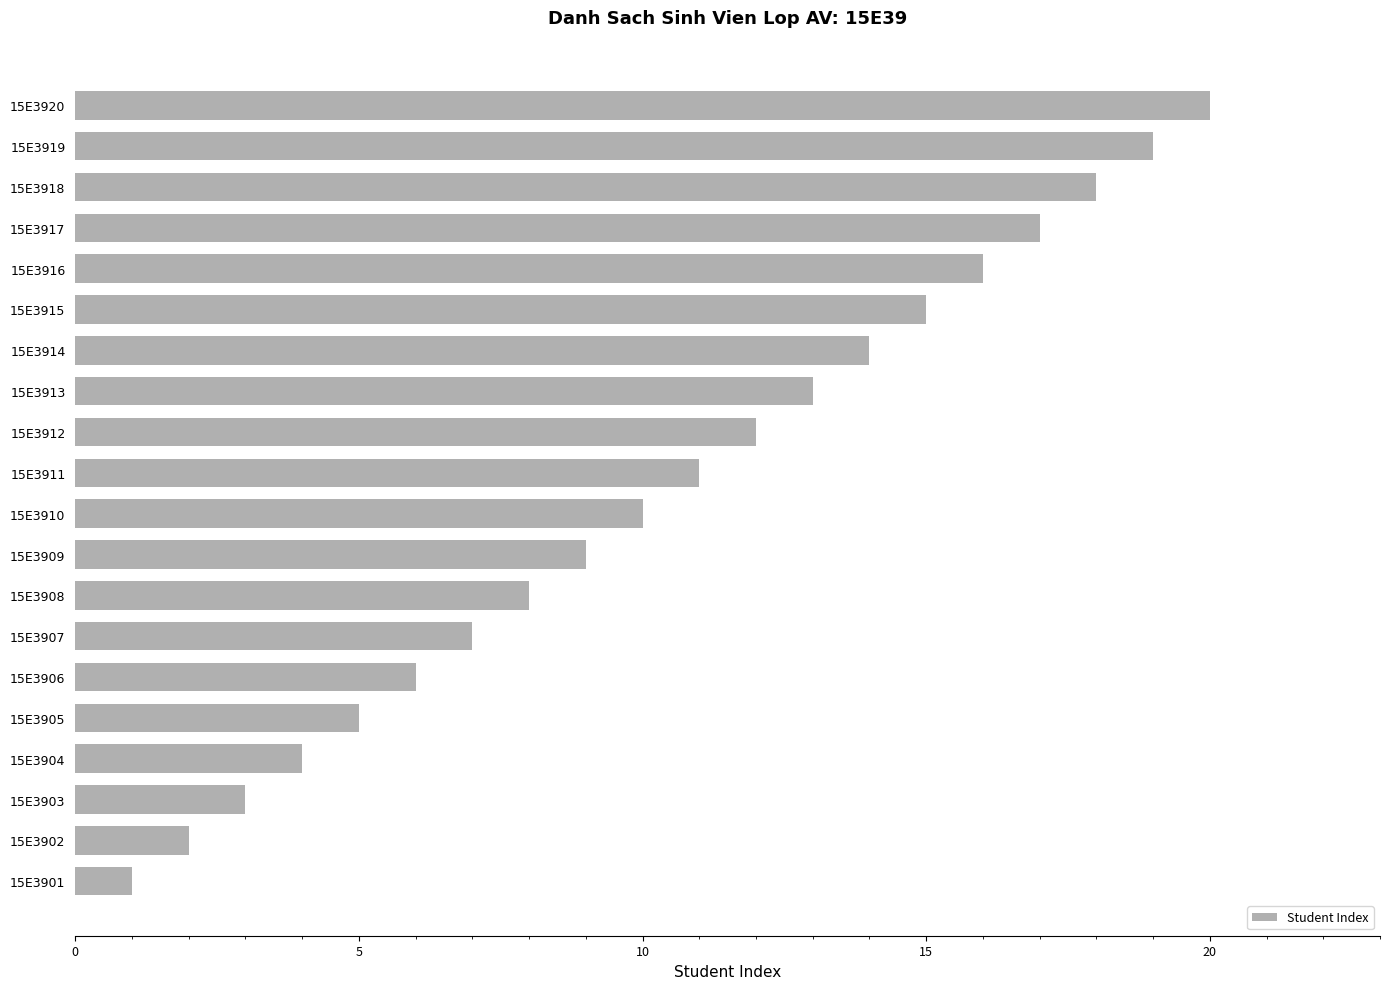

Rank the categories by value from highest to lowest.

15E3920, 15E3919, 15E3918, 15E3917, 15E3916, 15E3915, 15E3914, 15E3913, 15E3912, 15E3911, 15E3910, 15E3909, 15E3908, 15E3907, 15E3906, 15E3905, 15E3904, 15E3903, 15E3902, 15E3901